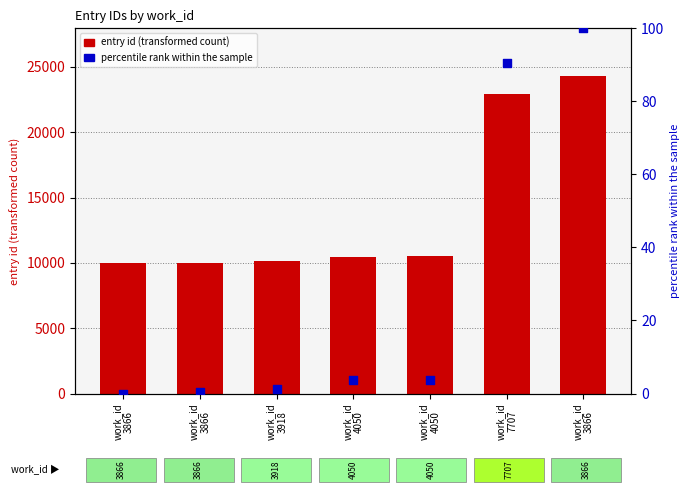

Which series has the widest spread of Y values?

entry id